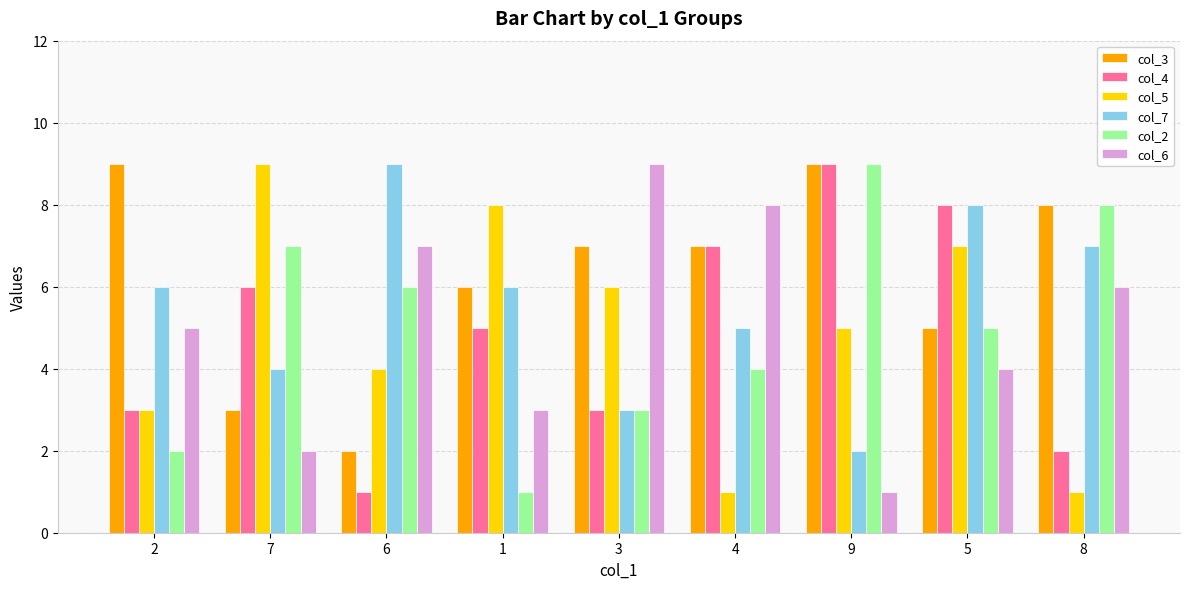

How many values in the col_6 series are below 5?

4